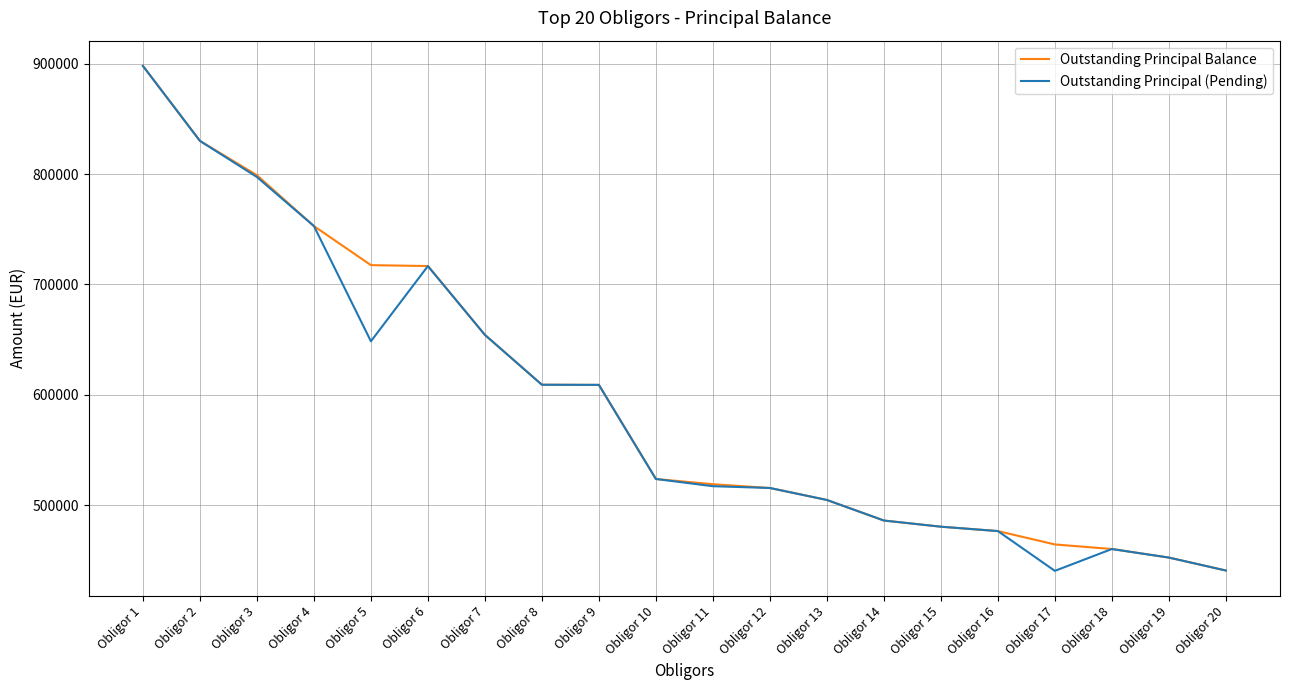

Between Obligor 8 and Obligor 17, which series saw the biggest shift?

Outstanding Principal (Pending)